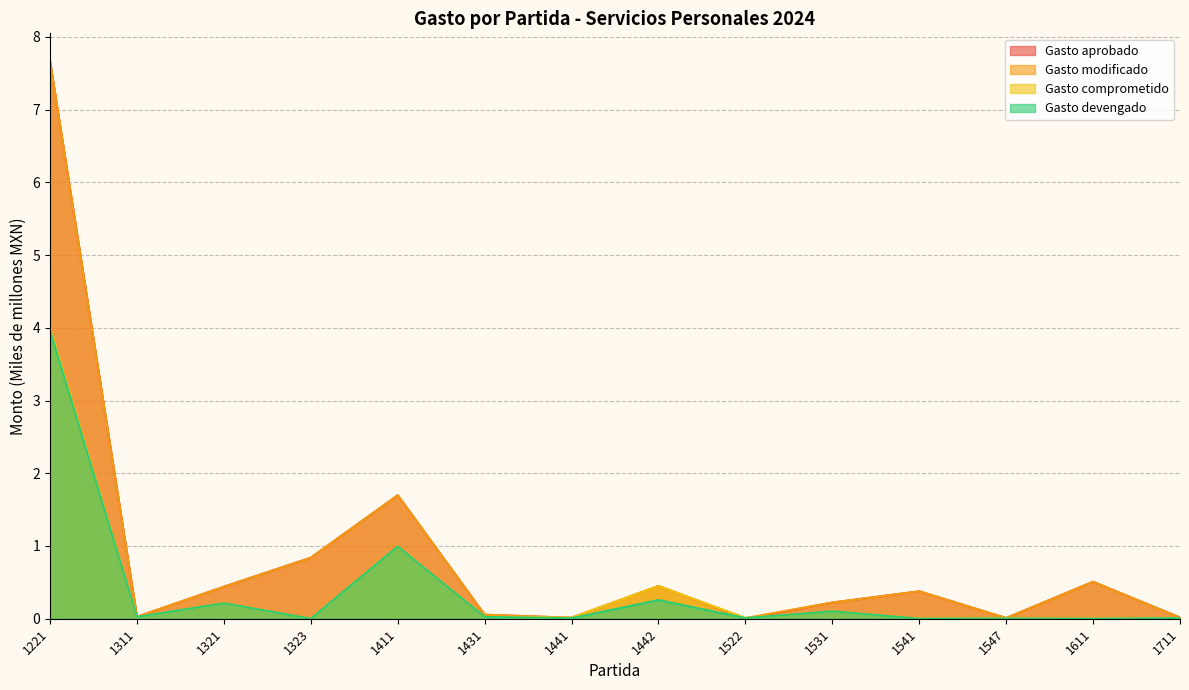

Reading left to right, list all the values displayed in this chart.

Gasto aprobado: 1221=7.7	1311=0.0	1321=0.4	1323=0.8	1411=1.7	1431=0.1	1441=0.0	1442=0.5	1522=0.0	1531=0.2	1541=0.4	1547=0.0	1611=0.5	1711=0.0
Gasto modificado: 1221=7.7	1311=0.0	1321=0.4	1323=0.8	1411=1.7	1431=0.1	1441=0.0	1442=0.5	1522=0.0	1531=0.2	1541=0.4	1547=0.0	1611=0.5	1711=0.0
Gasto comprometido: 1221=4.0	1311=0.0	1321=0.2	1323=0.0	1411=1.0	1431=0.0	1441=0.0	1442=0.5	1522=0.0	1531=0.1	1541=0.0	1547=0.0	1611=0.0	1711=0.0
Gasto devengado: 1221=4.0	1311=0.0	1321=0.2	1323=0.0	1411=1.0	1431=0.0	1441=0.0	1442=0.3	1522=0.0	1531=0.1	1541=0.0	1547=0.0	1611=0.0	1711=0.0